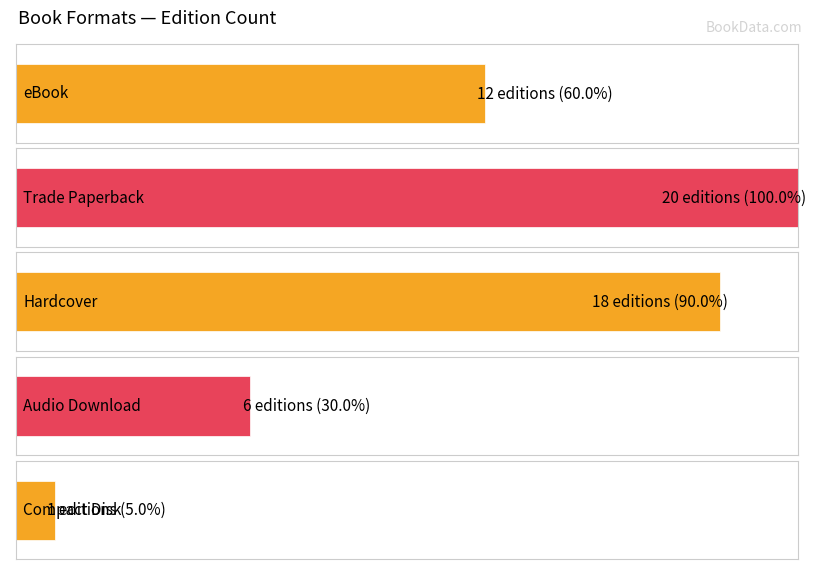

Is it true that the value at Trade Paperback is 12?

False